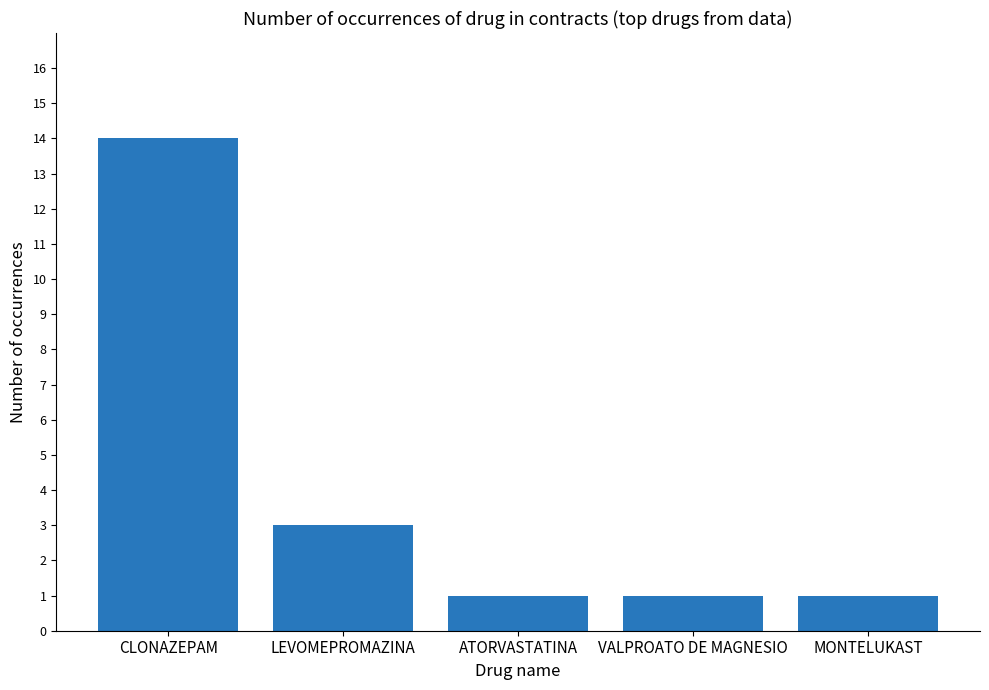

What is the sum of all values?

20